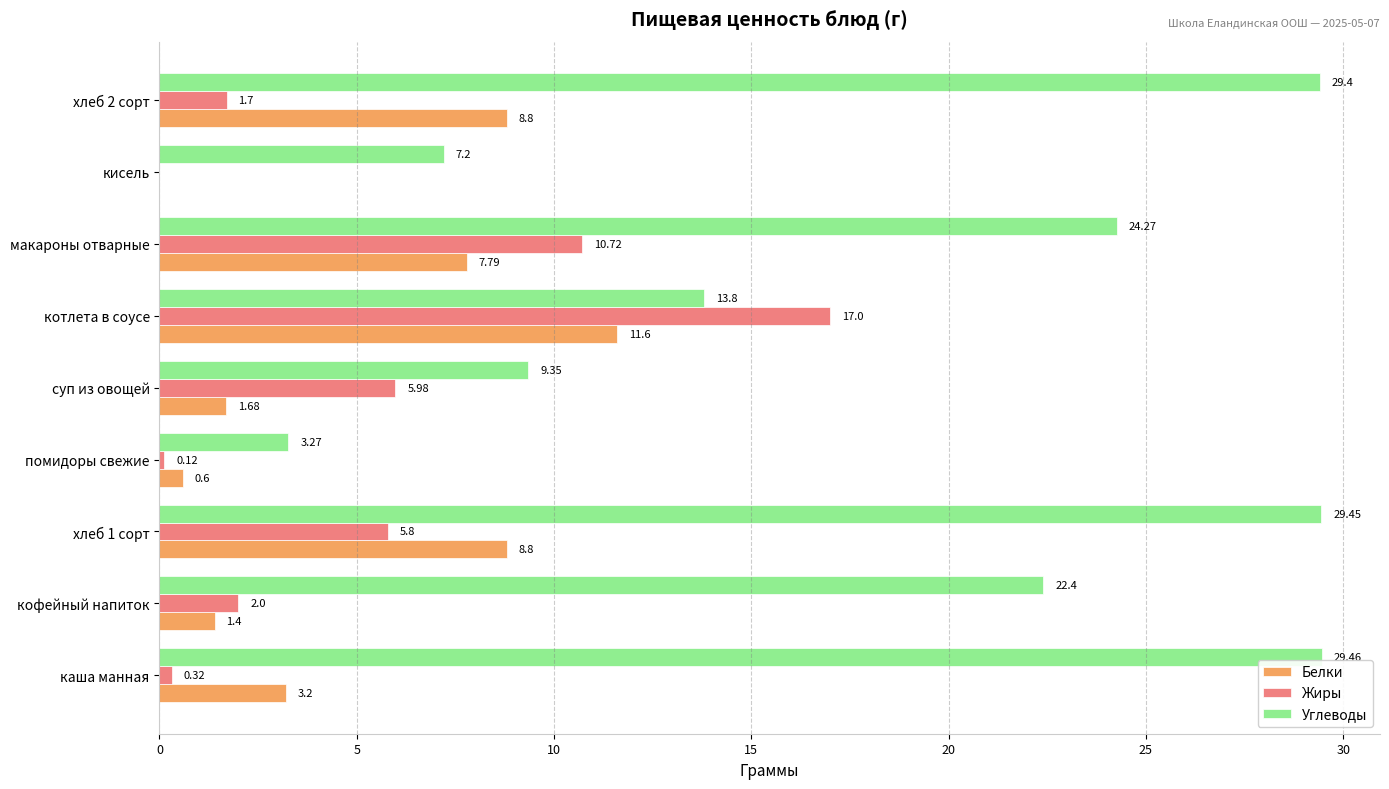

What is the sum of all Жиры values?

43.6